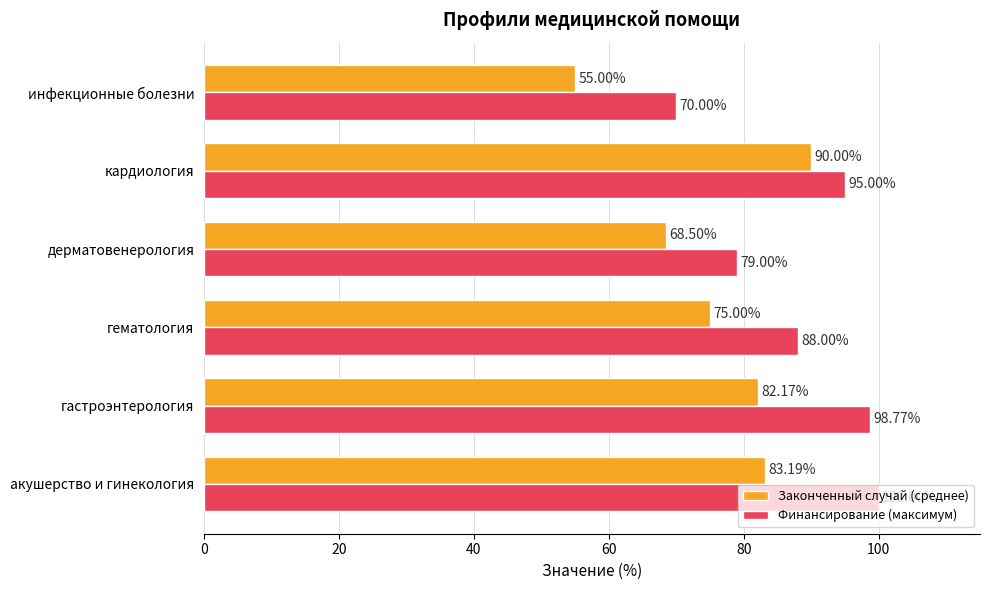

What is the difference between the maximum and minimum values in the Финансирование (максимум) series?

30.0